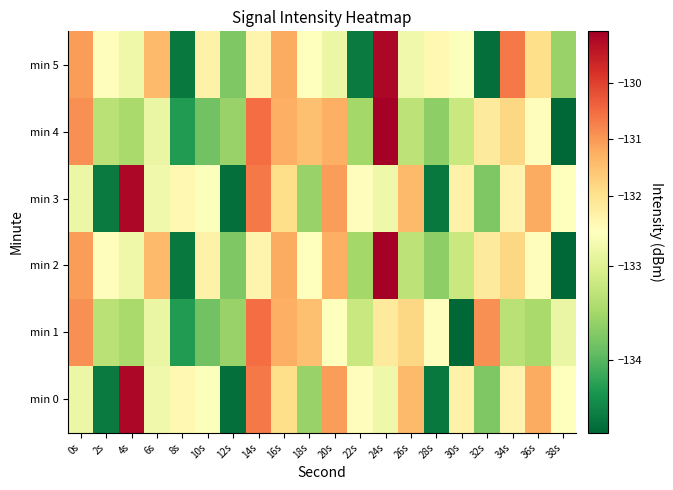

Reading left to right, transcribe all the data shown in this chart.

min 0: 0s=-132.9	2s=-134.6	4s=-129.2	6s=-132.8	8s=-132.5	10s=-132.7	12s=-134.7	14s=-130.6	16s=-131.9	18s=-133.6	20s=-131.0	22s=-132.6	24s=-132.8	26s=-131.4	28s=-134.6	30s=-132.4	32s=-133.8	34s=-132.4	36s=-131.2	38s=-132.6
min 1: 0s=-130.9	2s=-133.3	4s=-133.5	6s=-132.9	8s=-134.3	10s=-133.8	12s=-133.6	14s=-130.5	16s=-131.3	18s=-131.5	20s=-132.6	22s=-133.2	24s=-132.2	26s=-131.8	28s=-132.6	30s=-134.8	32s=-130.9	34s=-133.3	36s=-133.5	38s=-132.9
min 2: 0s=-131.0	2s=-132.6	4s=-132.8	6s=-131.4	8s=-134.6	10s=-132.4	12s=-133.8	14s=-132.4	16s=-131.2	18s=-132.6	20s=-131.3	22s=-133.5	24s=-129.1	26s=-133.3	28s=-133.7	30s=-133.2	32s=-132.2	34s=-131.8	36s=-132.6	38s=-134.8
min 3: 0s=-132.9	2s=-134.6	4s=-129.2	6s=-132.8	8s=-132.5	10s=-132.7	12s=-134.7	14s=-130.6	16s=-131.9	18s=-133.6	20s=-131.0	22s=-132.6	24s=-132.8	26s=-131.4	28s=-134.6	30s=-132.4	32s=-133.8	34s=-132.4	36s=-131.2	38s=-132.6
min 4: 0s=-130.9	2s=-133.3	4s=-133.5	6s=-132.9	8s=-134.3	10s=-133.8	12s=-133.6	14s=-130.5	16s=-131.3	18s=-131.5	20s=-131.3	22s=-133.5	24s=-129.1	26s=-133.3	28s=-133.7	30s=-133.2	32s=-132.2	34s=-131.8	36s=-132.6	38s=-134.8
min 5: 0s=-131.0	2s=-132.6	4s=-132.8	6s=-131.4	8s=-134.6	10s=-132.4	12s=-133.8	14s=-132.4	16s=-131.2	18s=-132.6	20s=-132.9	22s=-134.6	24s=-129.2	26s=-132.8	28s=-132.5	30s=-132.7	32s=-134.7	34s=-130.6	36s=-131.9	38s=-133.6